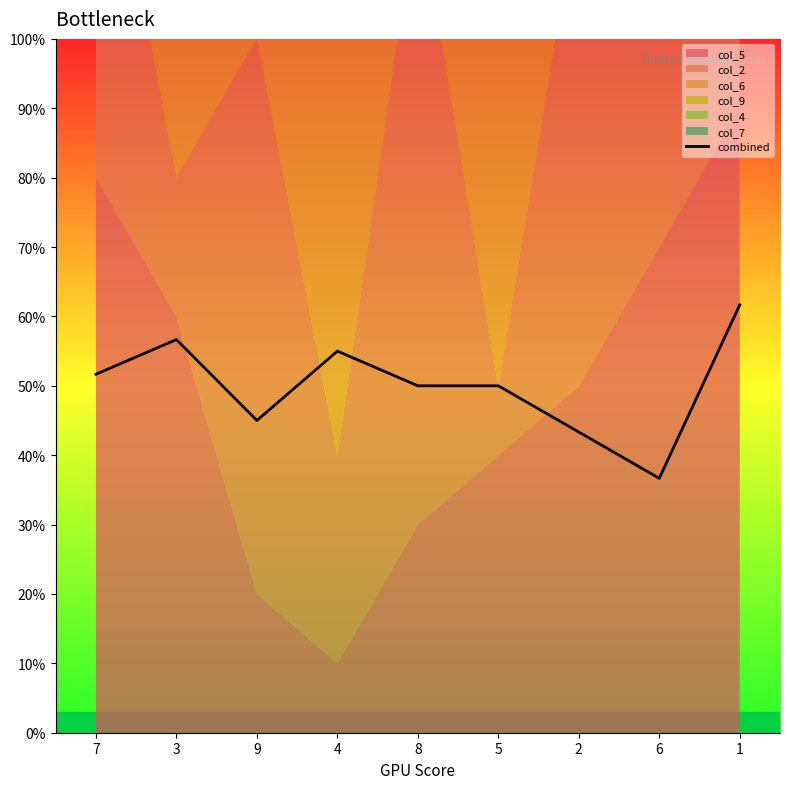

How many points are higher than both their immediate neighbors (excluding endpoints)?

2